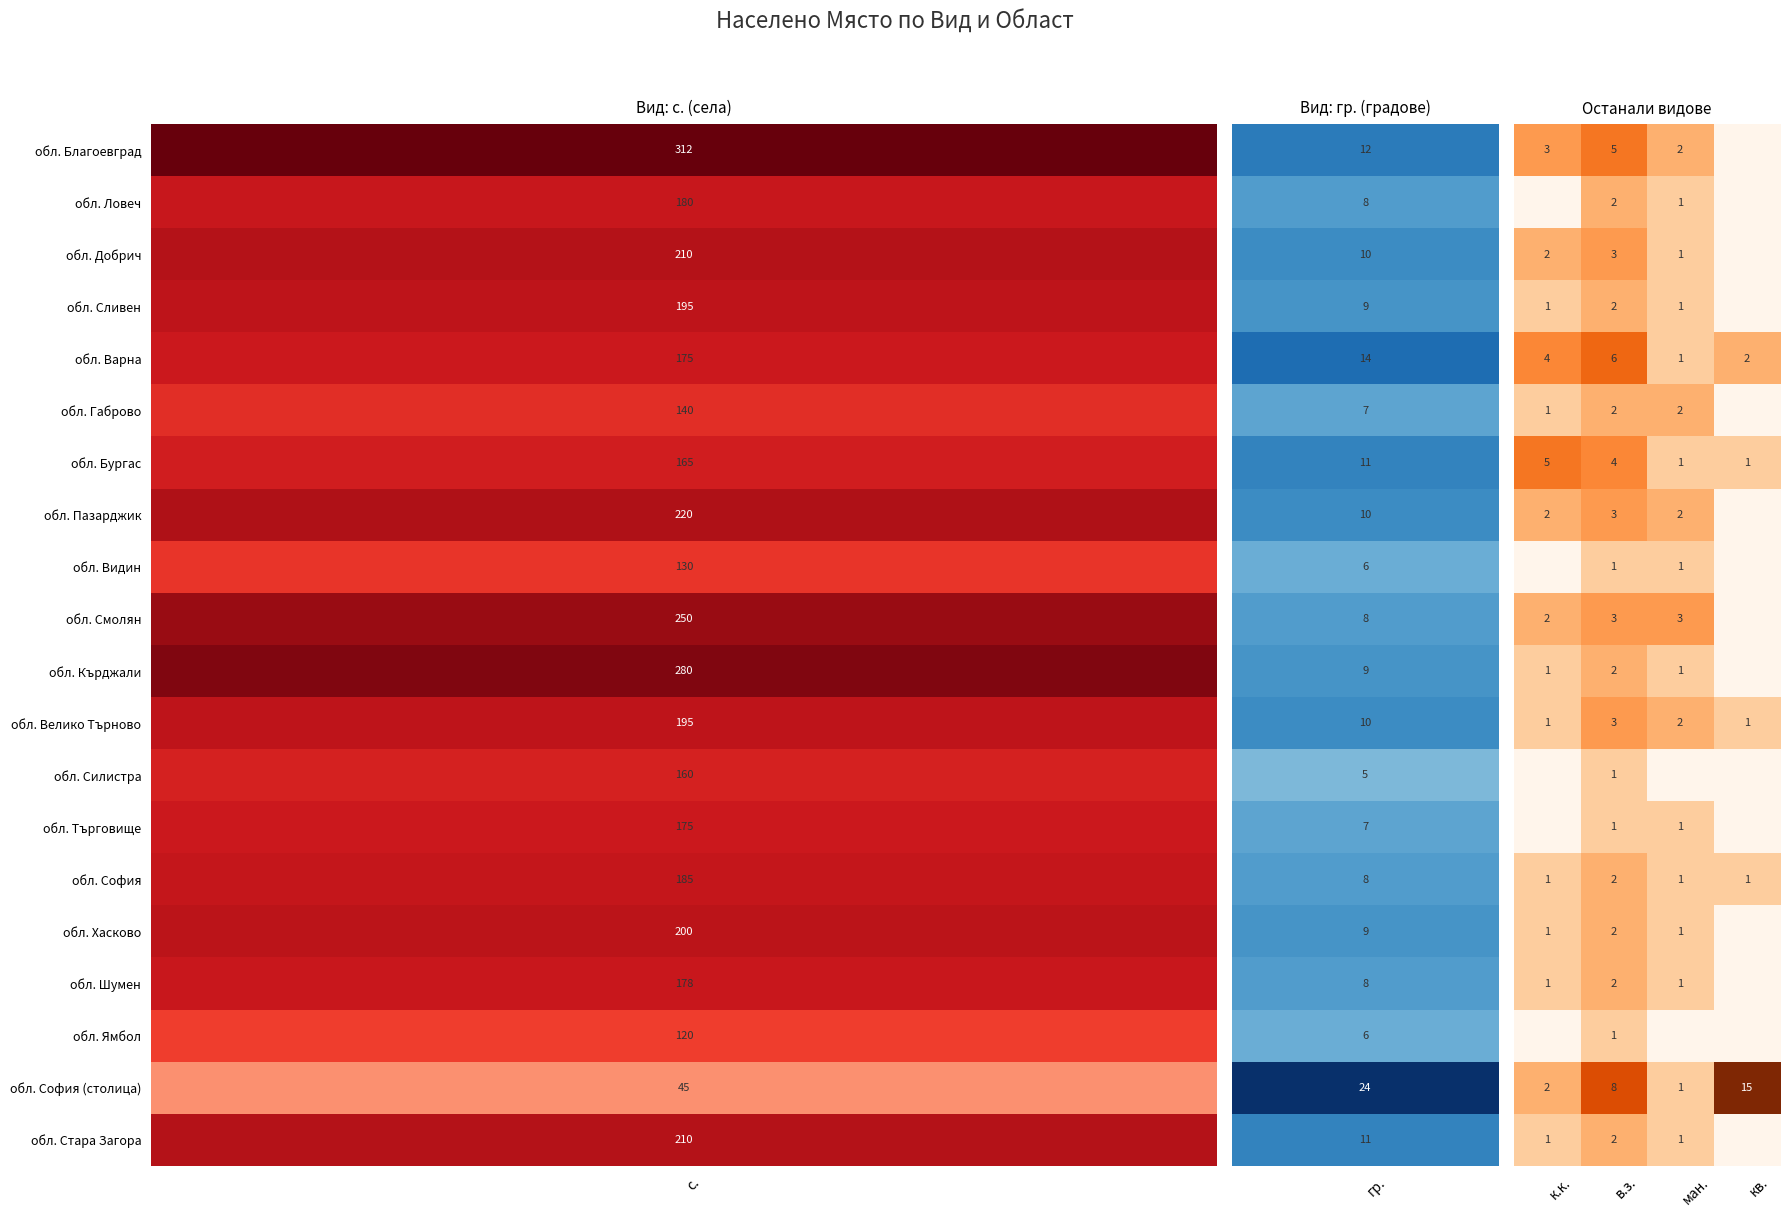

What is the difference between the highest and lowest values at в.з.?

7